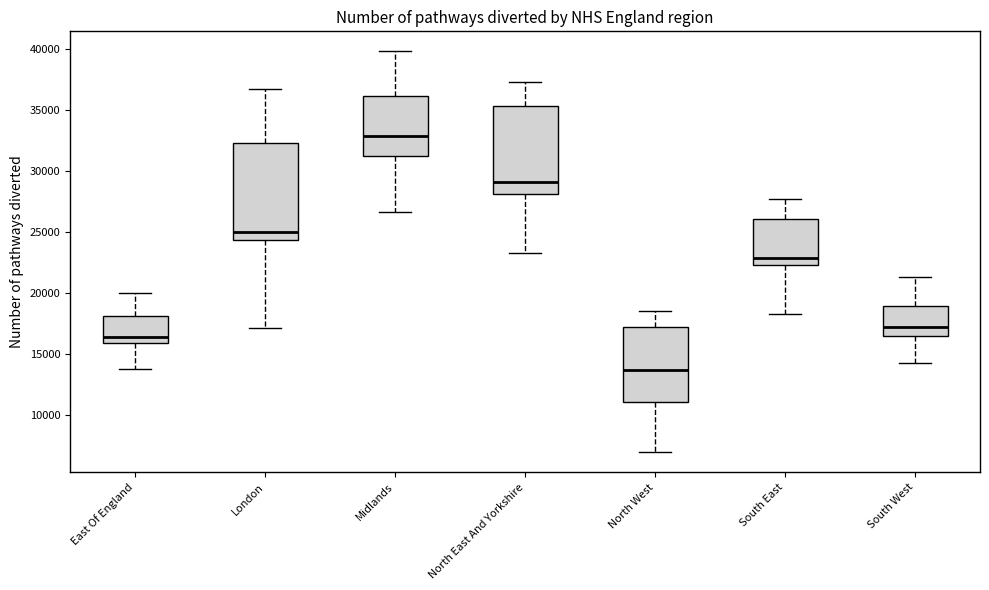

Reading left to right, read every box against the y-axis: the position of its median line, the range the box covers, and the ends of its whiskers. The values are not printed on the chart, so give them approximately, as read against the axis.

East Of England: median 16500, box 16000 to 18000, whiskers 13500 to 20000
London: median 25000, box 24500 to 32000, whiskers 17000 to 36500
Midlands: median 33000, box 31000 to 36000, whiskers 26500 to 40000
North East And Yorkshire: median 29000, box 28000 to 35500, whiskers 23000 to 37000
North West: median 13500, box 11000 to 17000, whiskers 7000 to 18500
South East: median 23000, box 22000 to 26000, whiskers 18500 to 27500
South West: median 17000, box 16500 to 19000, whiskers 14000 to 21500